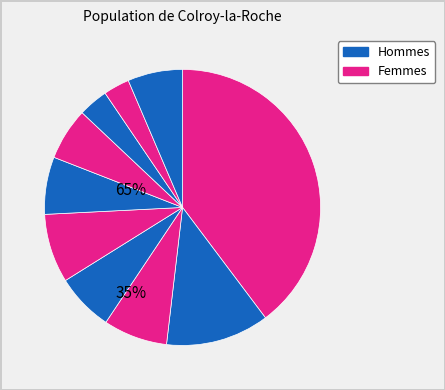

To the nearest percent, what is the difference between the largest and smallest slice percentages?

37%